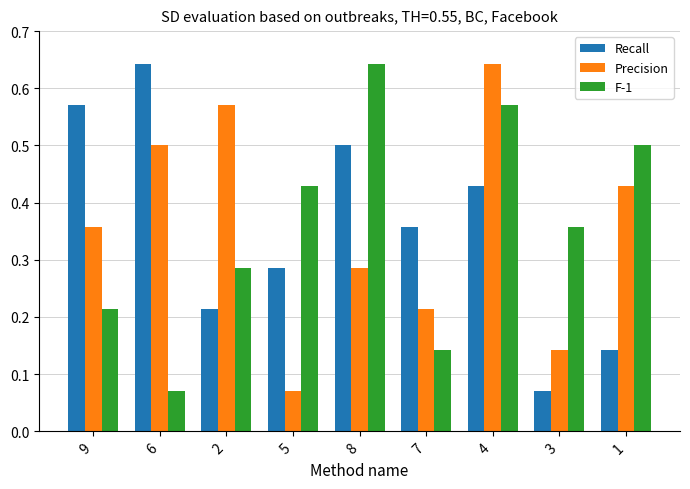

Is it true that Recall equals 0.5 at 8?

True